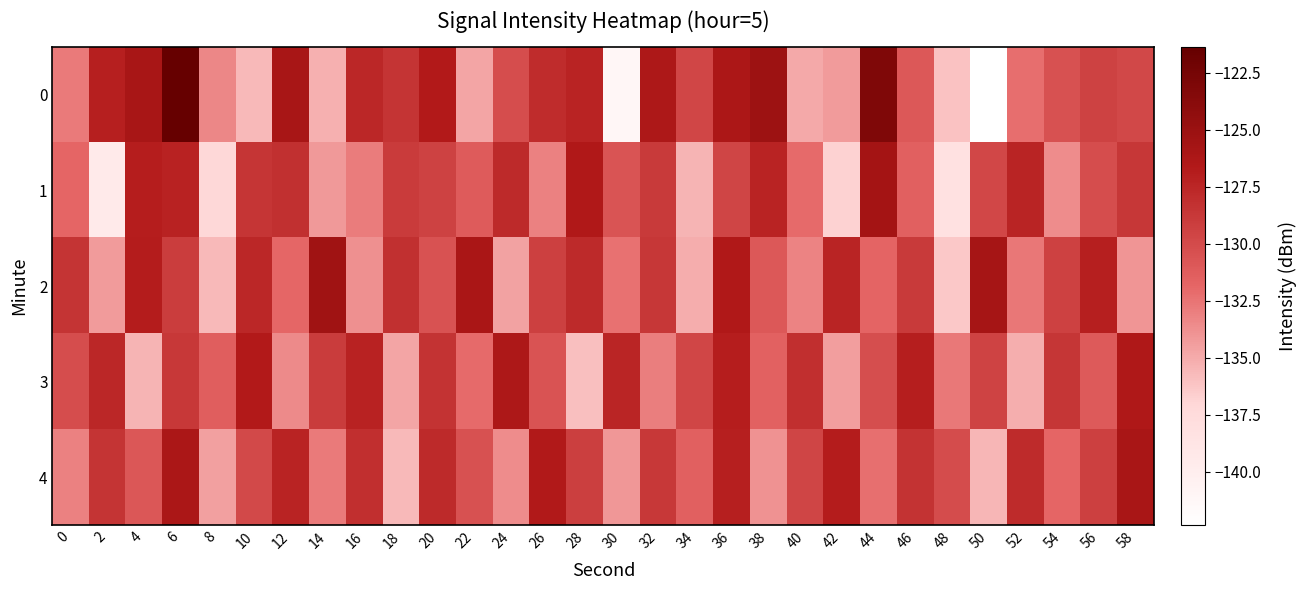

Reading left to right, transcribe all the data shown in this chart.

0: 0=-132.8	2=-127.1	4=-125.9	6=-121.4	8=-133.4	10=-135.7	12=-125.9	14=-135.3	16=-127.6	18=-128.4	20=-126.7	22=-134.8	24=-130.2	26=-128.0	28=-127.3	30=-141.0	32=-126.3	34=-129.7	36=-126.2	38=-125.2	40=-134.9	42=-134.2	44=-123.2	46=-130.9	48=-136.1	50=-142.3	52=-132.2	54=-130.4	56=-129.5	58=-129.8
1: 0=-131.8	2=-139.4	4=-126.9	6=-127.2	8=-137.0	10=-128.6	12=-128.2	14=-134.2	16=-132.9	18=-129.0	20=-129.4	22=-131.2	24=-127.8	26=-133.1	28=-126.5	30=-130.7	32=-128.9	34=-135.4	36=-129.6	38=-127.3	40=-132.1	42=-136.8	44=-125.7	46=-131.5	48=-138.2	50=-129.8	52=-127.4	54=-133.6	56=-130.2	58=-128.7
2: 0=-128.5	2=-134.3	4=-126.8	6=-129.1	8=-135.7	10=-127.6	12=-131.9	14=-125.4	16=-133.8	18=-128.2	20=-130.5	22=-126.1	24=-134.6	26=-129.3	28=-127.8	30=-132.4	32=-128.7	34=-135.1	36=-126.5	38=-130.9	40=-133.2	42=-127.4	44=-131.7	46=-128.9	48=-136.3	50=-125.8	52=-132.6	54=-129.4	56=-127.1	58=-134.0
3: 0=-130.2	2=-127.6	4=-135.4	6=-128.8	8=-131.3	10=-126.7	12=-133.5	14=-129.0	16=-127.2	18=-134.8	20=-128.4	22=-132.1	24=-126.3	26=-130.6	28=-135.9	30=-127.5	32=-133.0	34=-129.7	36=-126.9	38=-131.6	40=-128.1	42=-134.4	44=-130.3	46=-127.0	48=-132.7	50=-129.5	52=-135.2	54=-128.6	56=-131.1	58=-126.4
4: 0=-133.1	2=-128.5	4=-130.8	6=-126.2	8=-134.5	10=-129.9	12=-127.3	14=-132.8	16=-128.1	18=-135.7	20=-127.8	22=-130.4	24=-133.6	26=-126.6	28=-129.2	30=-134.1	32=-128.8	34=-131.5	36=-127.1	38=-133.9	40=-129.6	42=-126.8	44=-132.3	46=-128.4	48=-130.1	50=-135.5	52=-127.9	54=-131.8	56=-129.3	58=-126.0